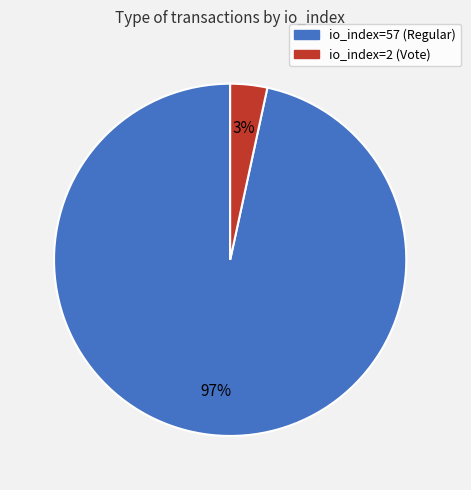

Combined, do io_index=2 (Vote) and io_index=57 (Regular) account for over 50%?

Yes